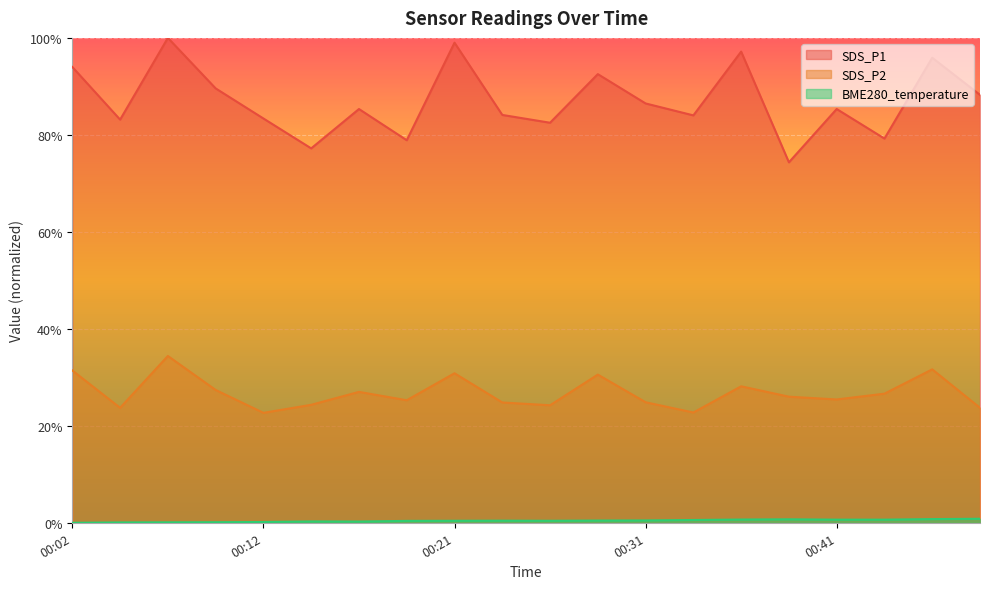

True or false: SDS_P2 has more than 2 interior local peaks.

True